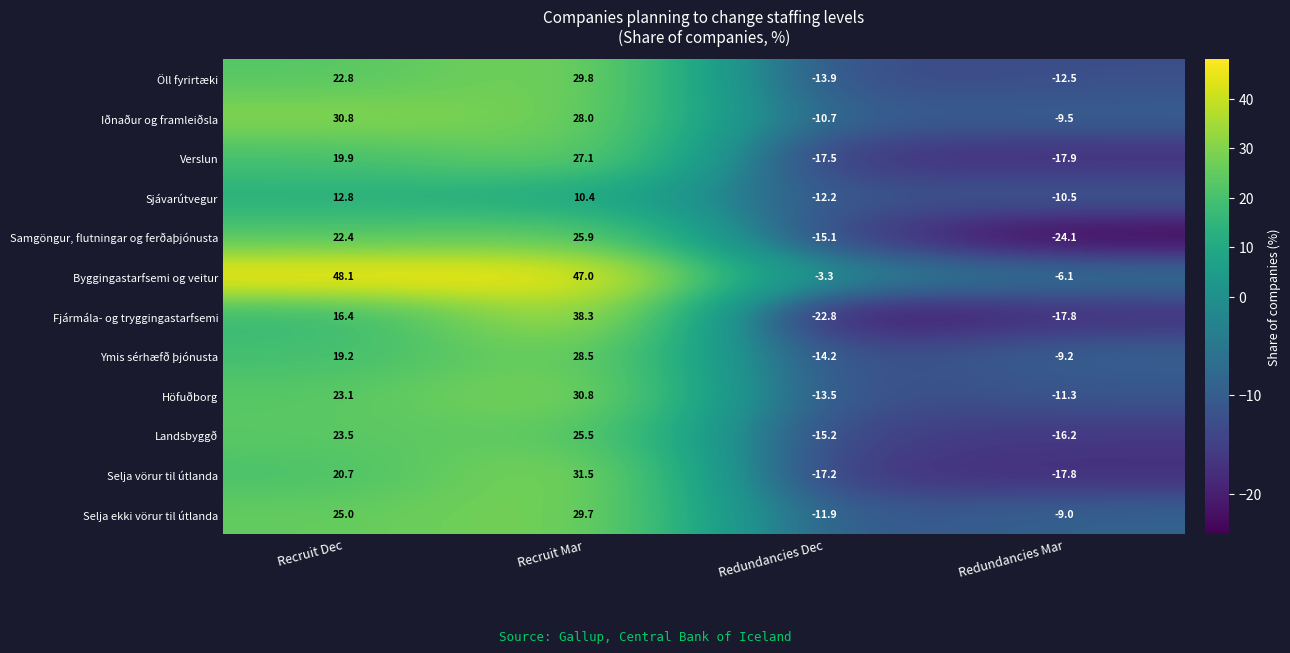

At which label is Iðnaður og framleiðsla closest to 10?

Recruit Mar